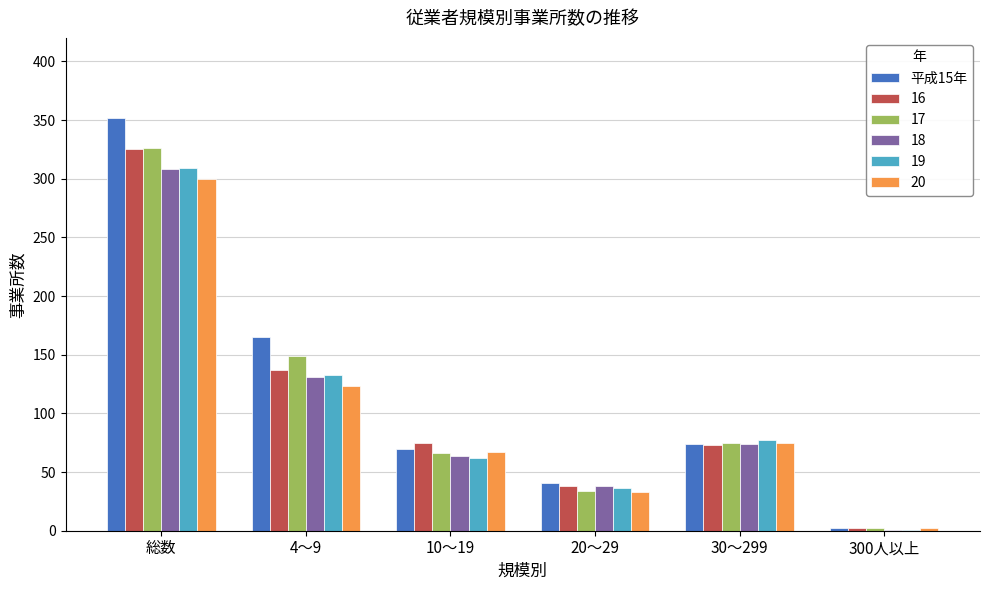

What is the sum of all 18 values?

616